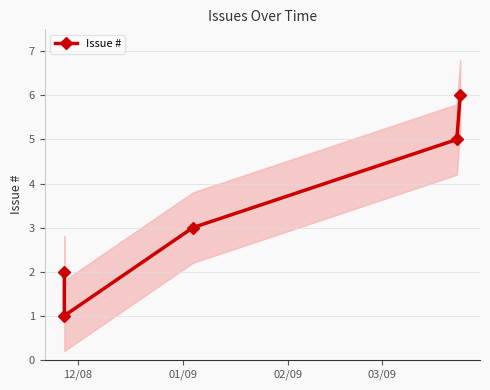

What is the average value?

3